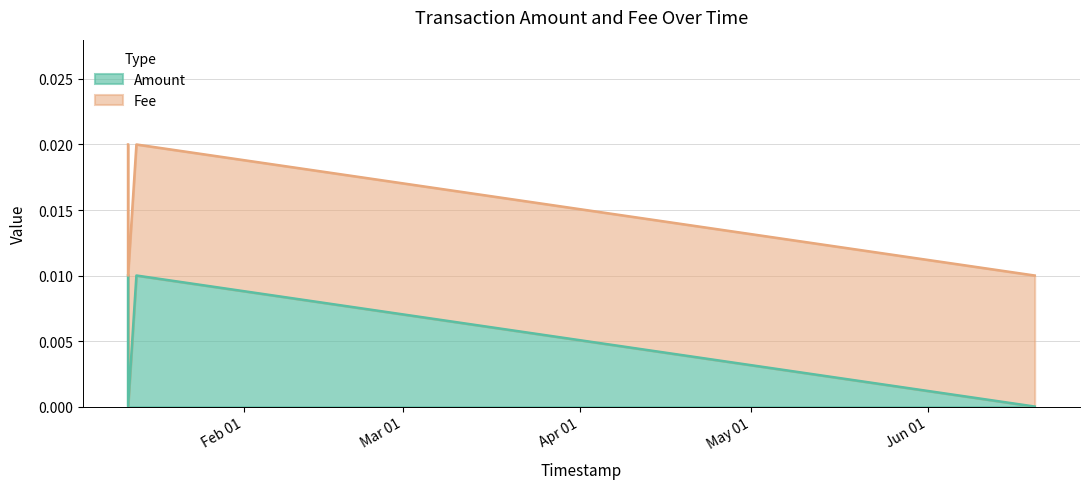

What is the label of the 4th point from the left?

2023-01-13 05:05:57